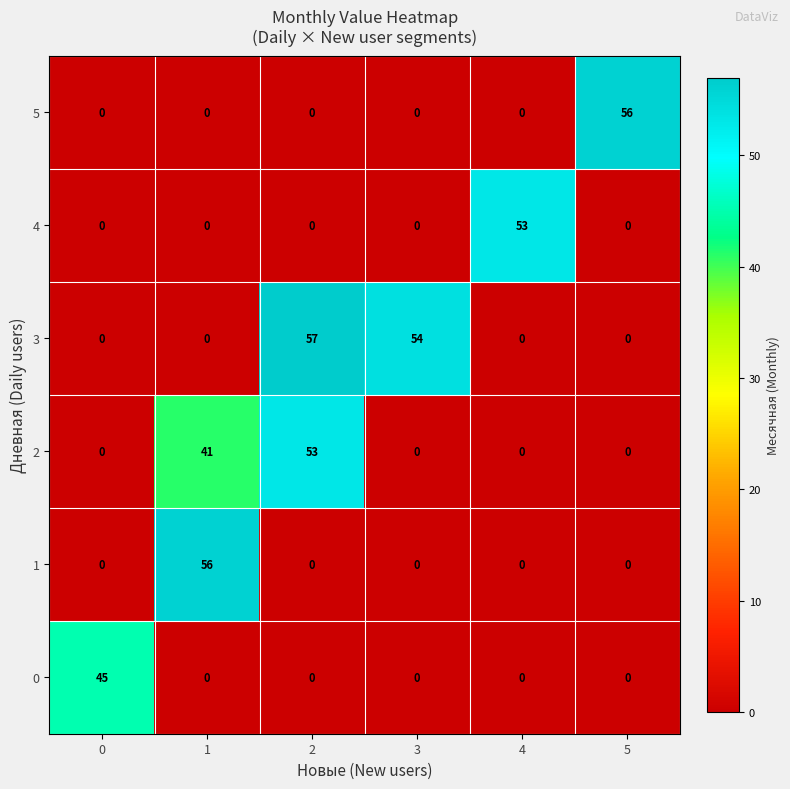

How many positive values does the 1 series have?

1